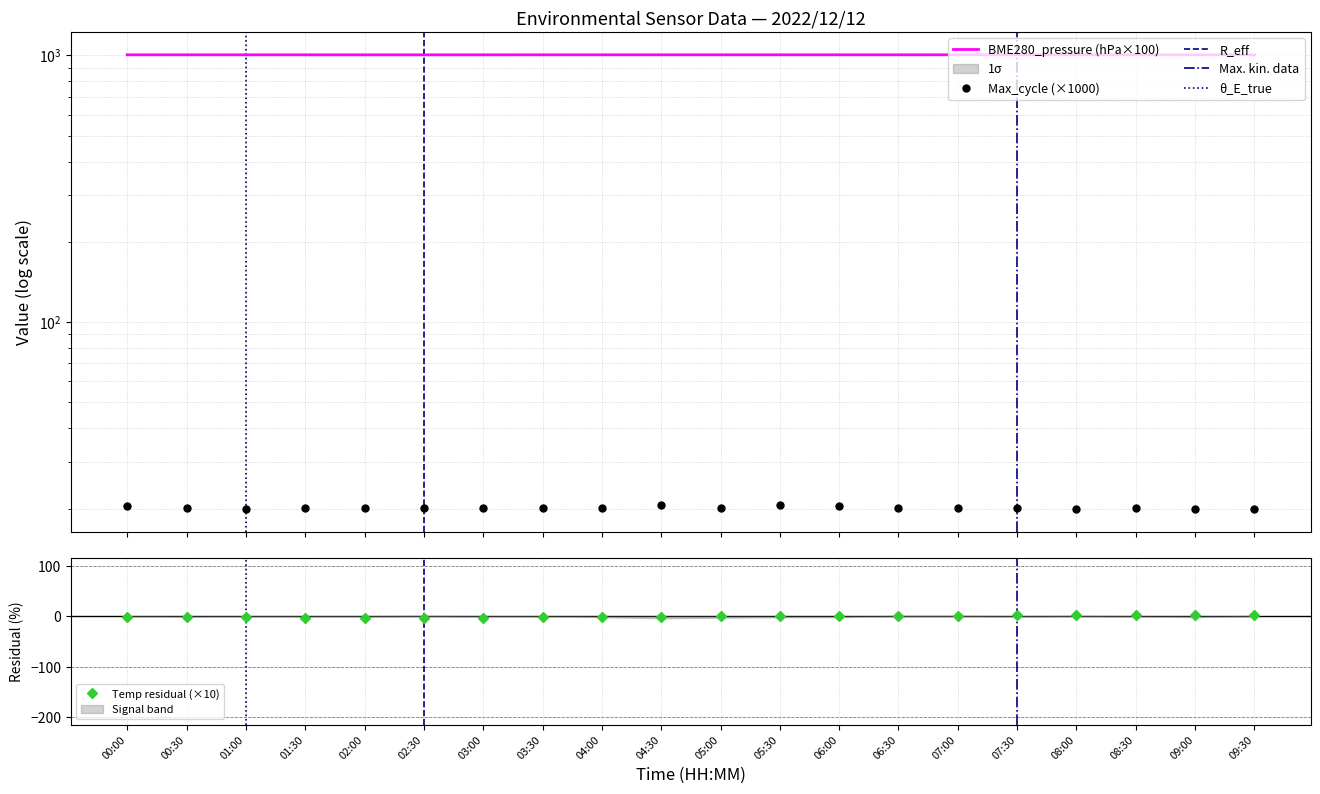

What is the sum of the BME280_temperature values at 00:30 and 09:00?

2.3